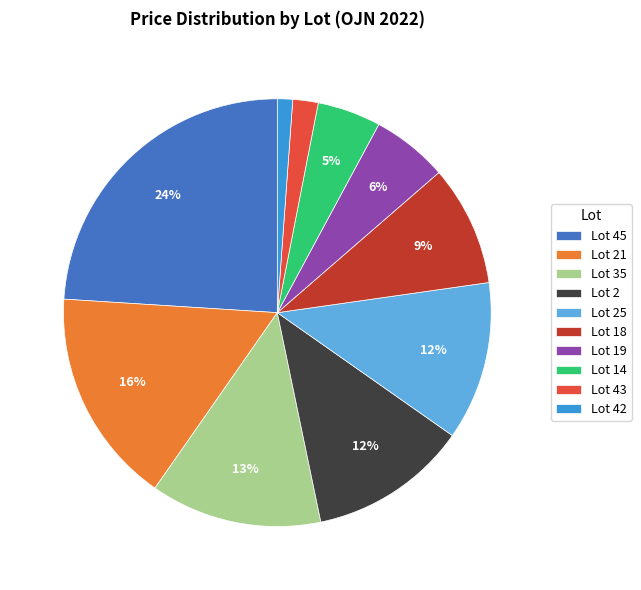

To the nearest percent, what portion does Lot 18 represent?

9%